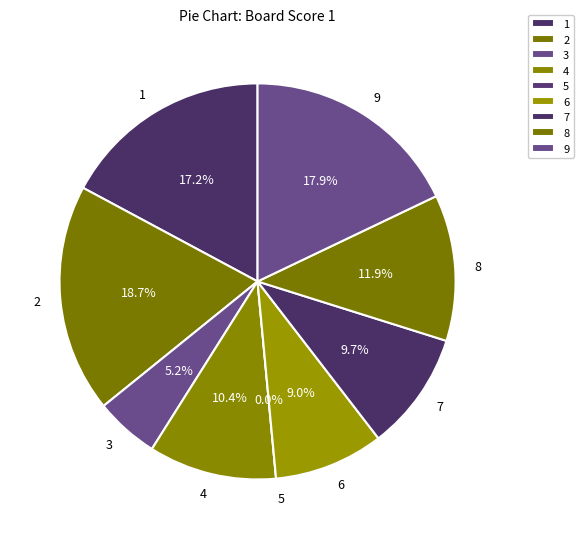

To the nearest percent, what is the difference between the largest and smallest slice percentages?

19%